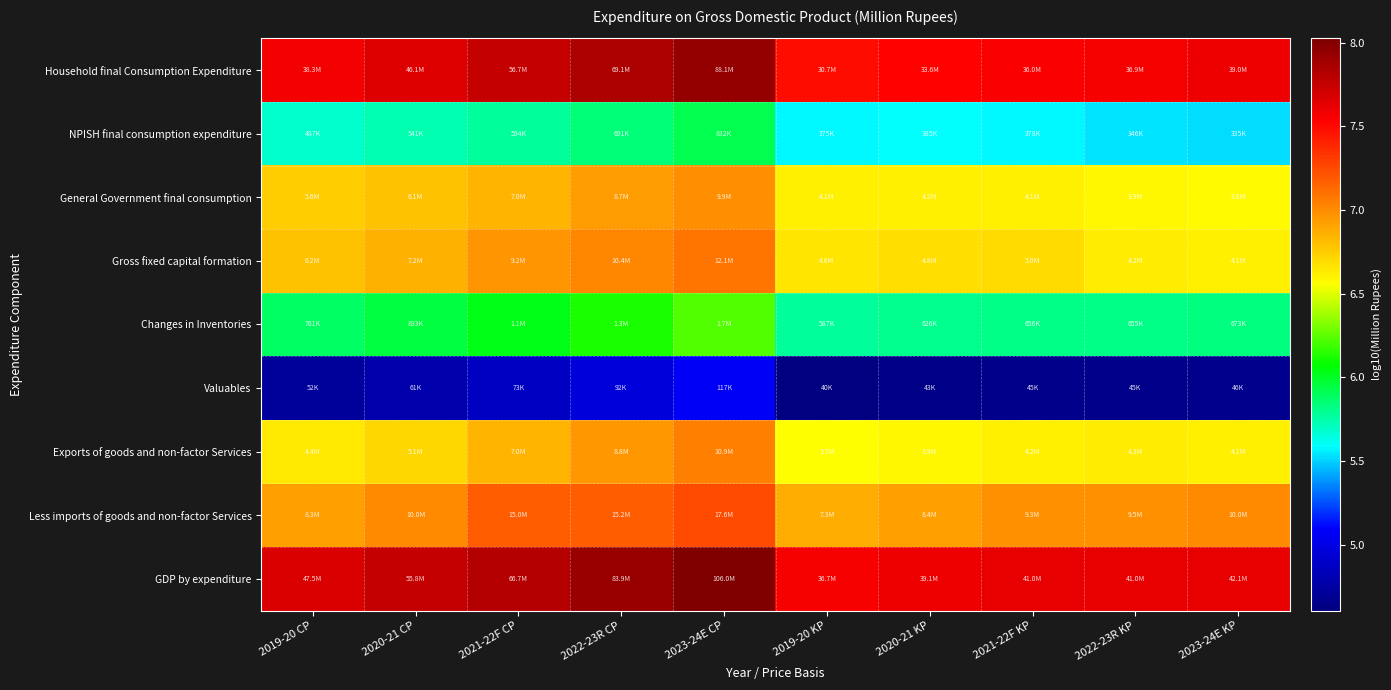

What is the difference between the highest and lowest values at 2021-22F KP?

3.0